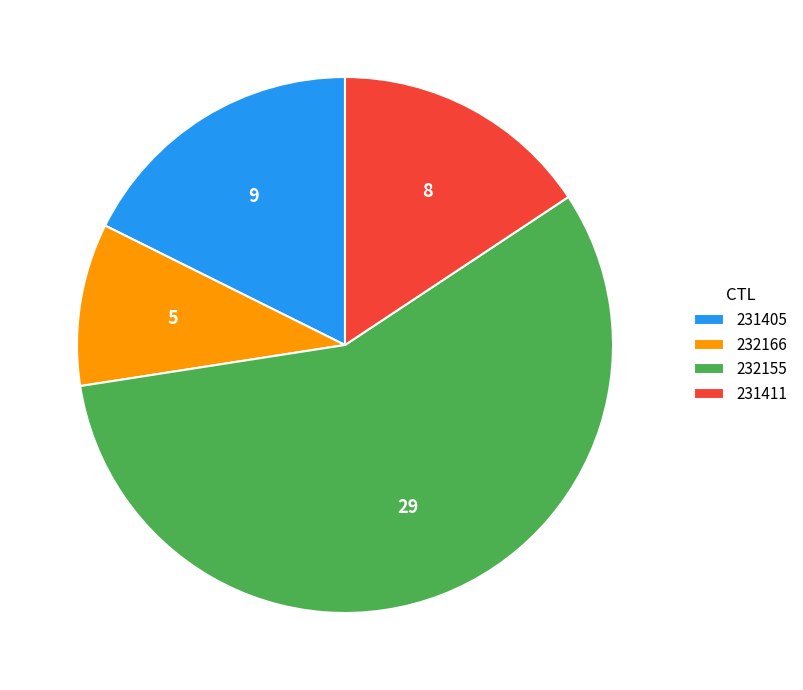

How many slices are in this pie chart?

4